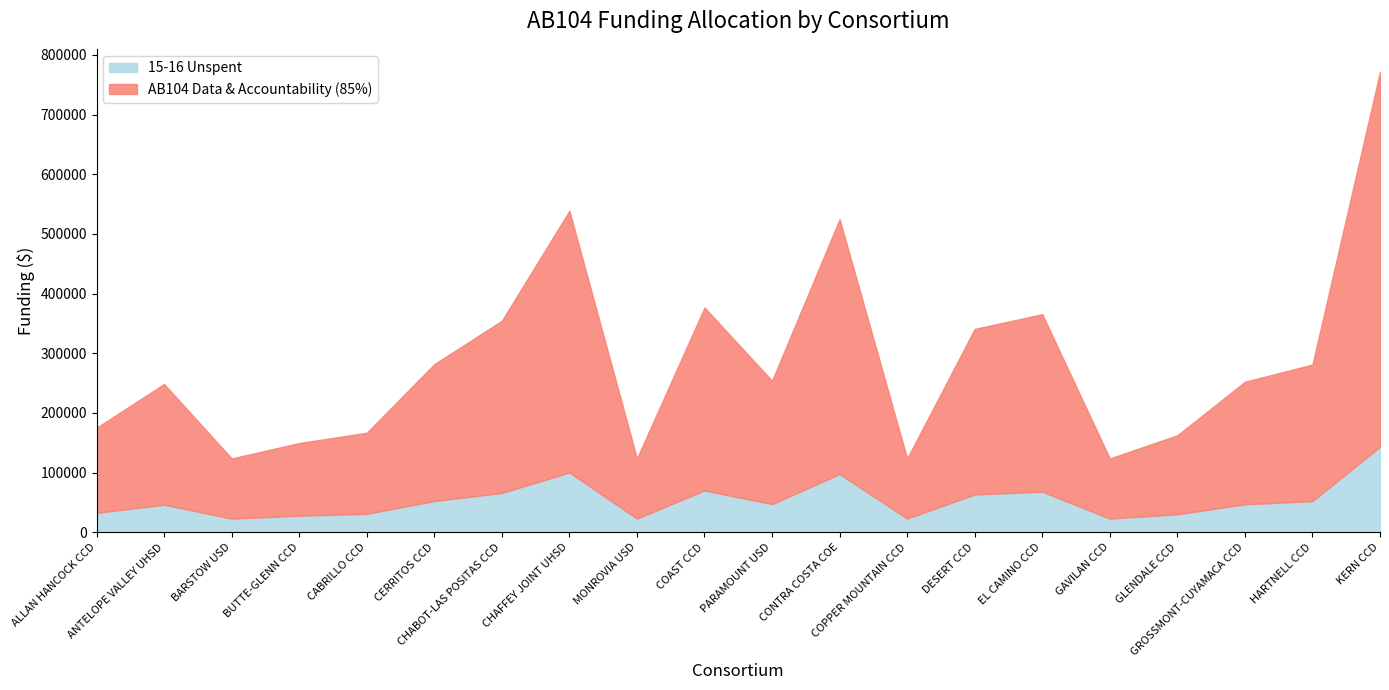

What is the approximate value of AB104 Data & Accountability (85%) at MONROVIA USD?

100695